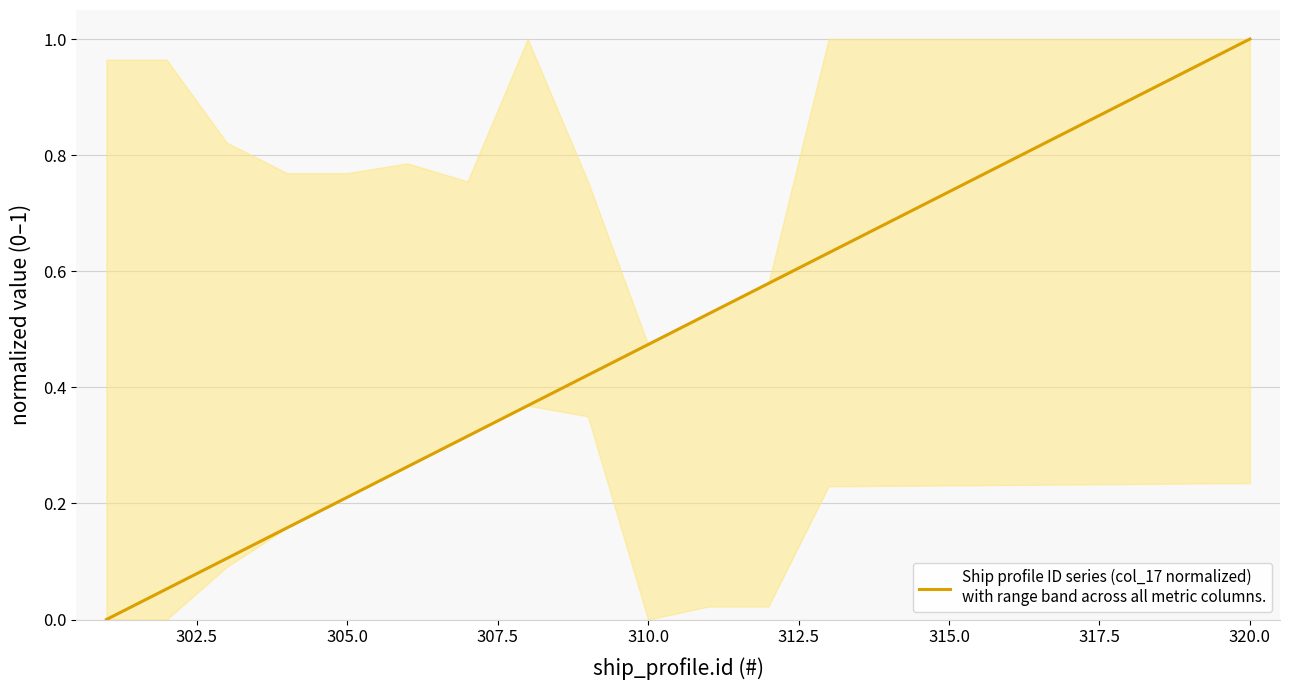

What is the greatest value displayed?

1.0